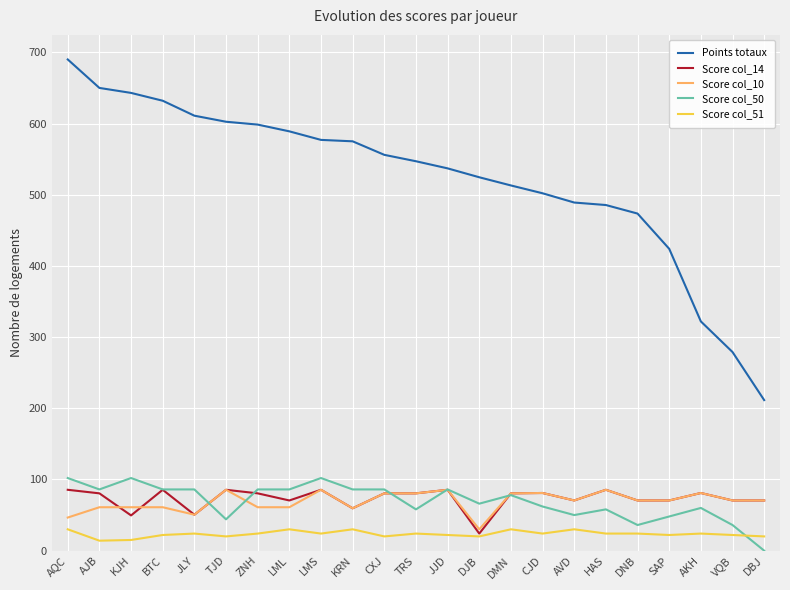

Count the number of categories in the chart.

23